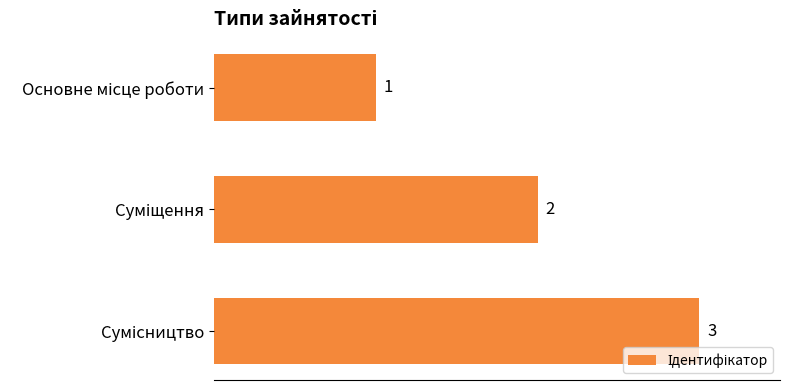

What is the greatest value displayed?

3